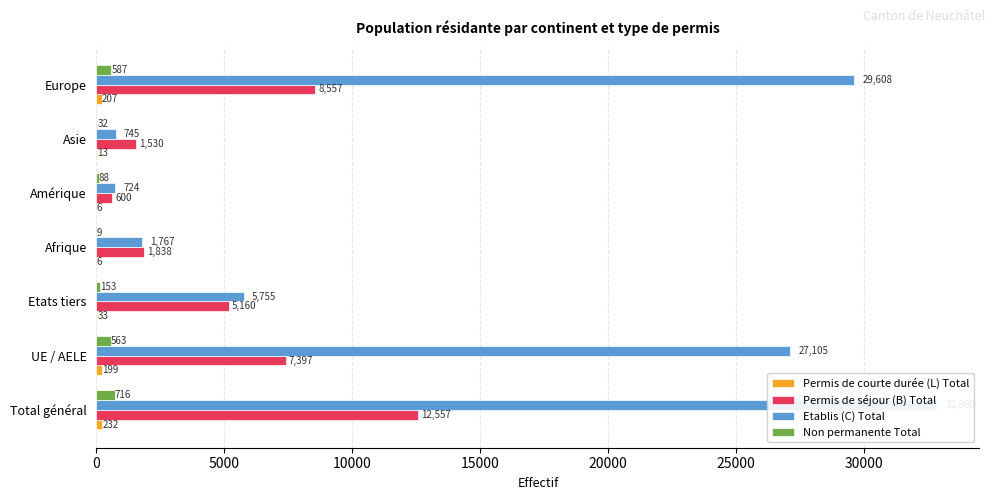

Which has a higher value, 5000 or 20000?

5000